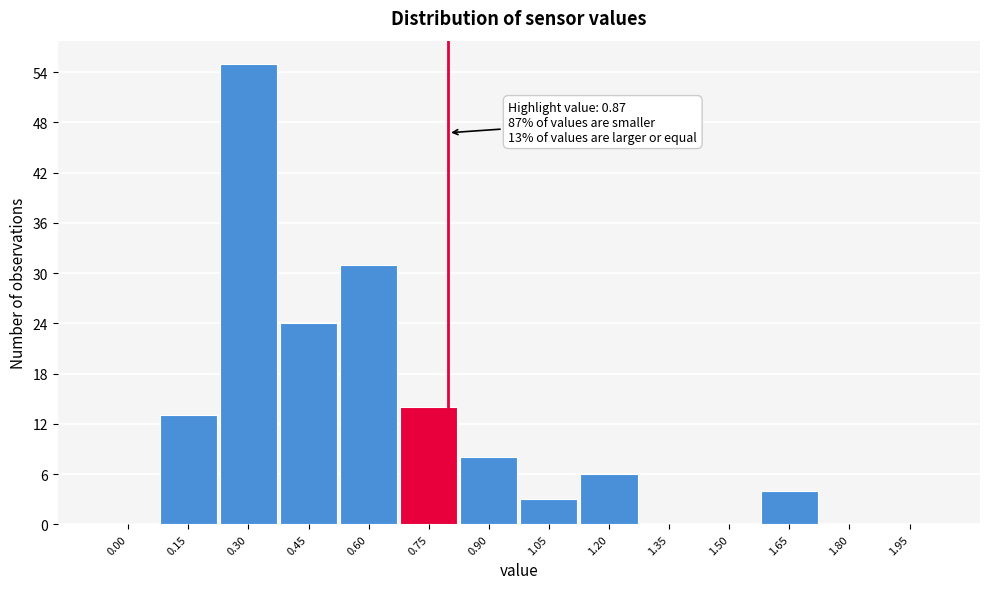

Reading right to left, what are all the values shown in this chart?

1.95=0	1.80=0	1.65=4	1.50=0	1.35=0	1.20=6	1.05=3	0.90=8	0.75=14	0.60=31	0.45=24	0.30=55	0.15=13	0.00=0